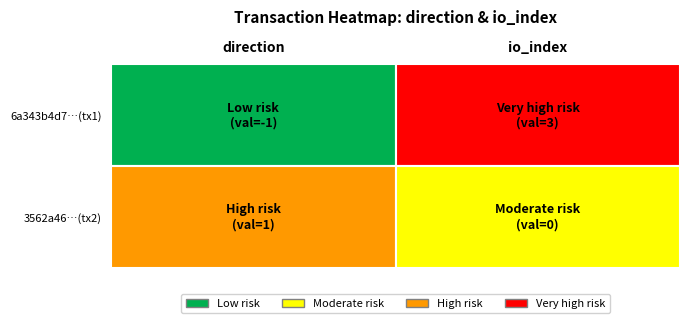

How many 3562a46234b34102fb91ff5bd6648f33588af4b values are between 0 and 1?

2